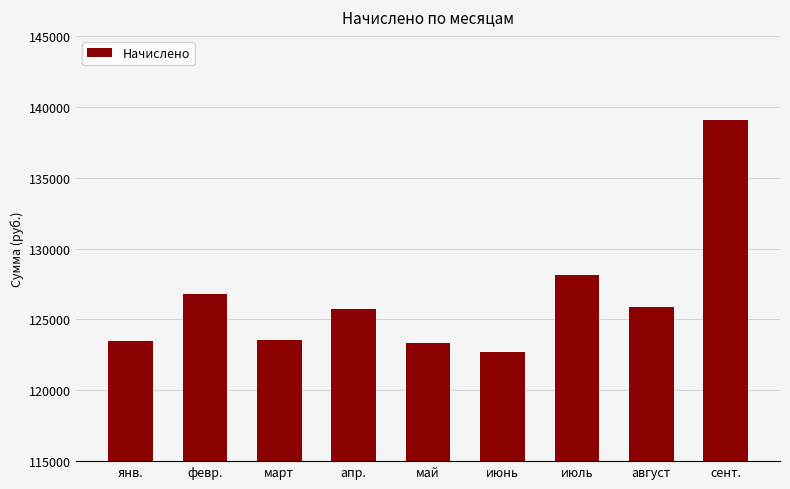

The value at сент. is 139087.3. True or false?

True